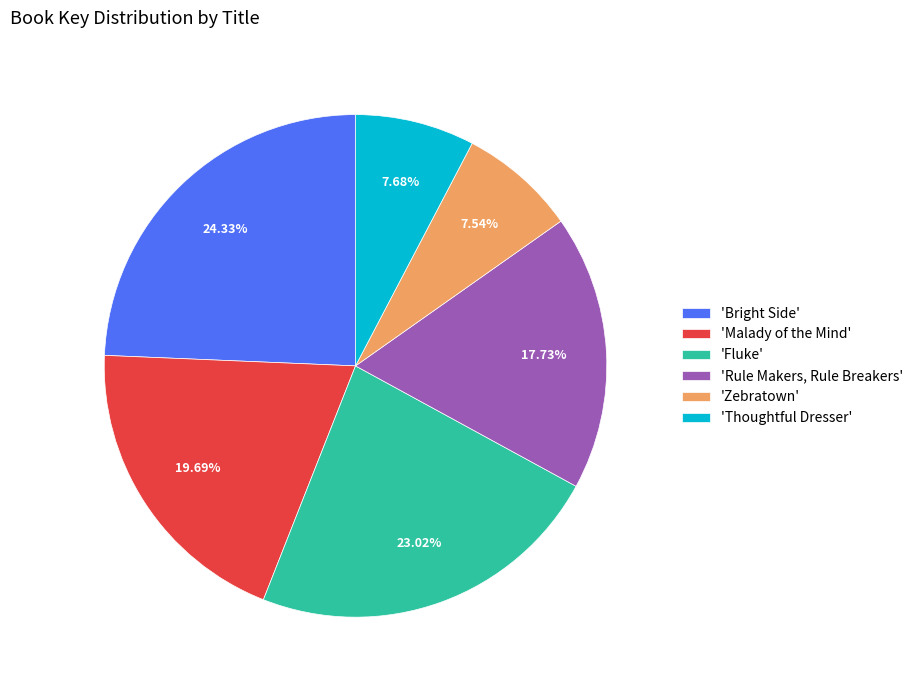

Rank the categories by value from highest to lowest.

'Bright Side', 'Fluke', 'Malady of the Mind', 'Rule Makers, Rule Breakers', 'Thoughtful Dresser', 'Zebratown'